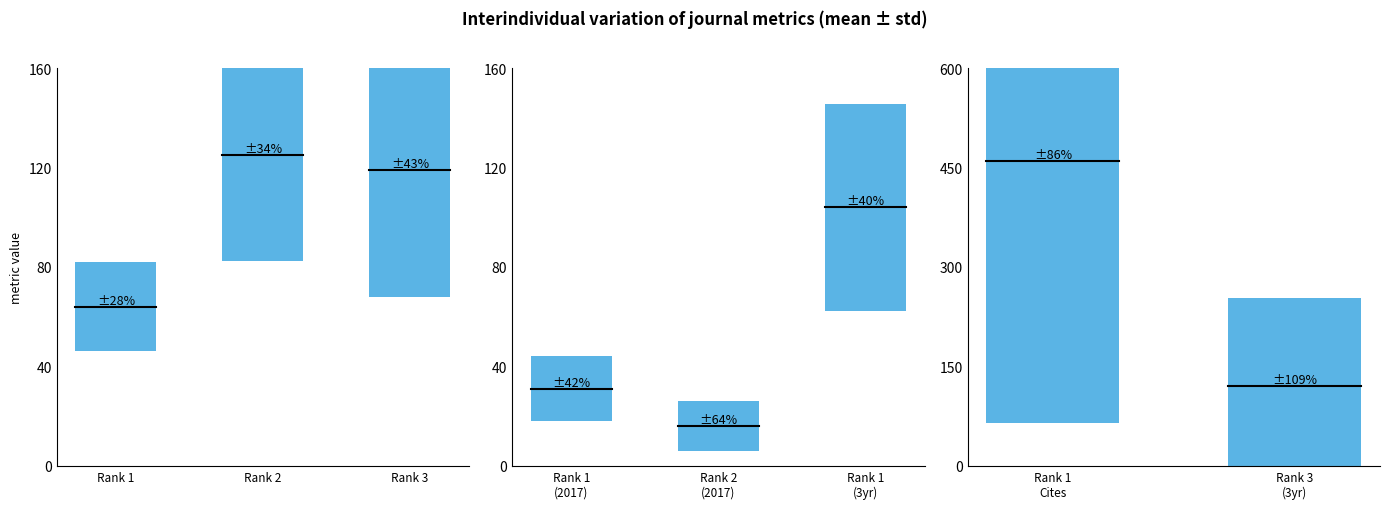

The Total Cites (3years) series shows -171 at Rank 3. True or false?

False